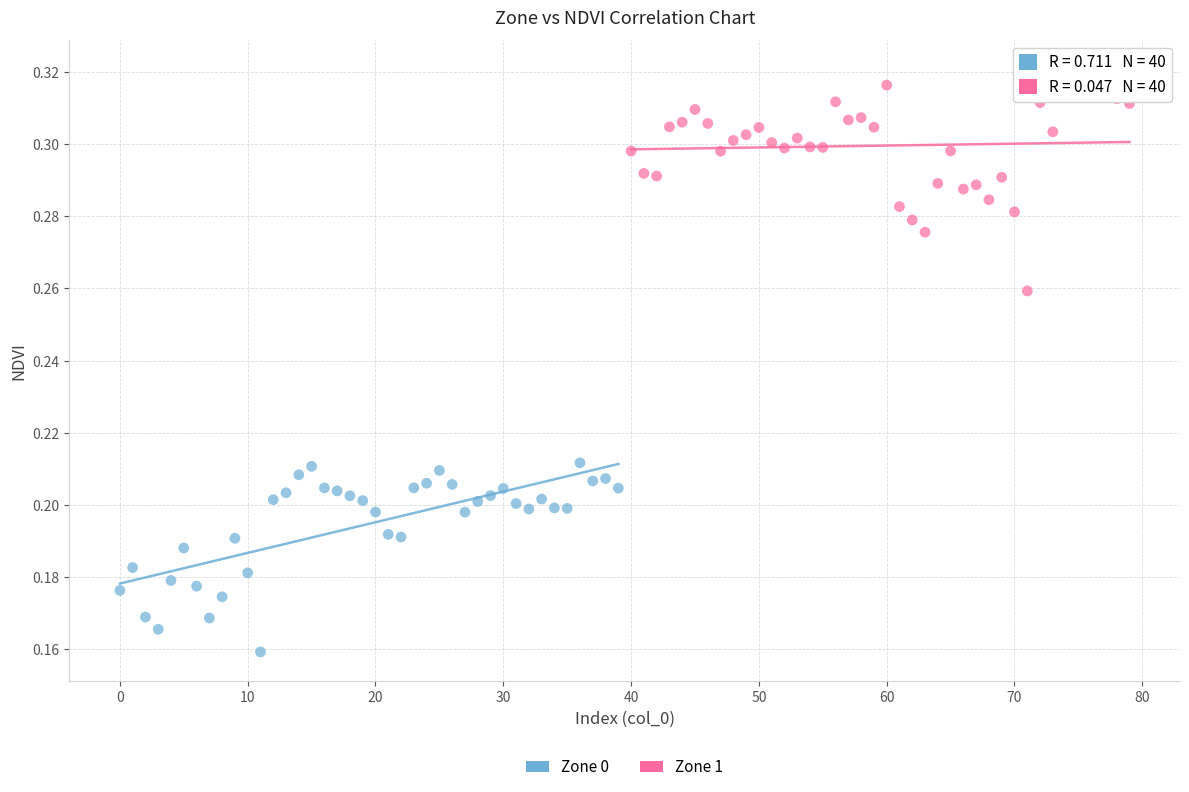

Which series contains the highest Y value?

Zone 1